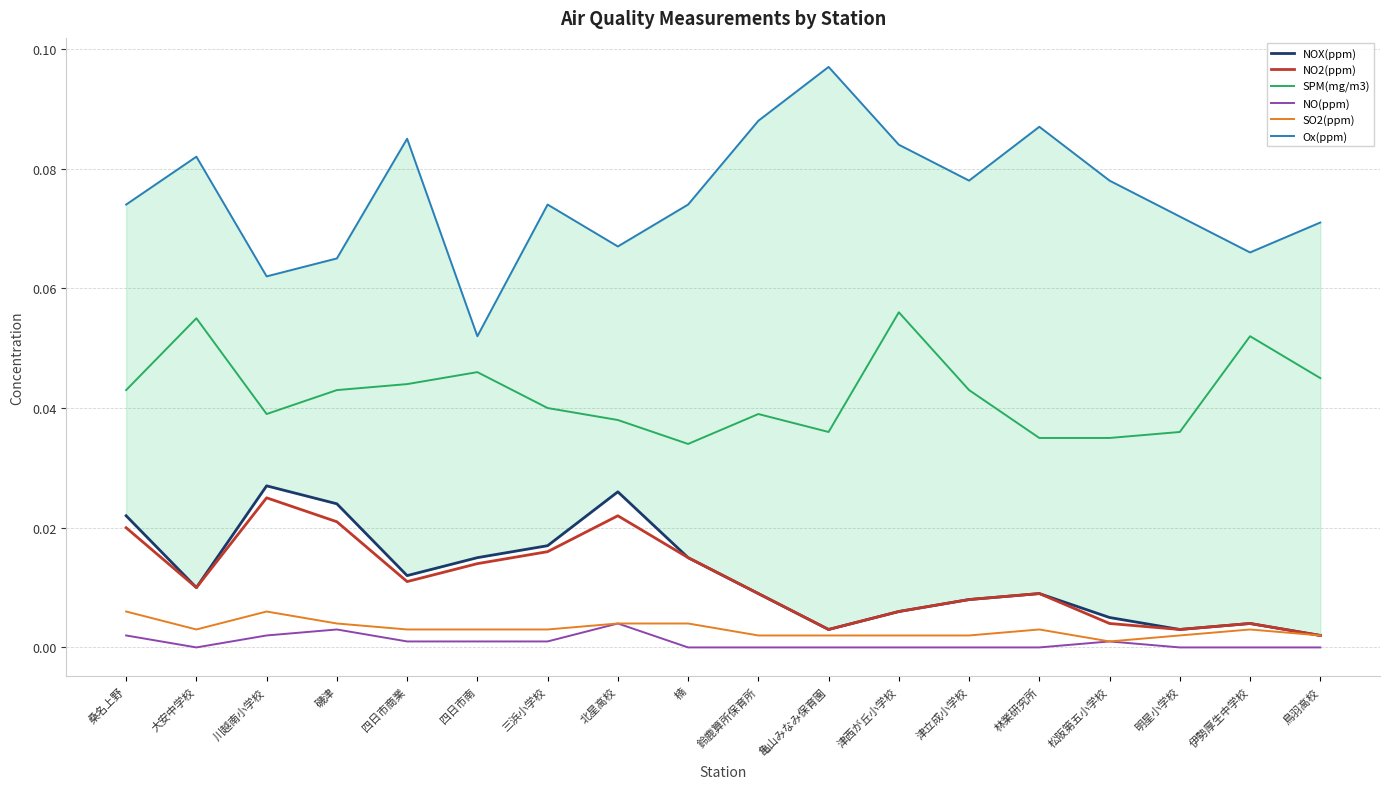

Reading right to left, extract all data points from this chart.

NOX(ppm): 鳥羽高校=0.0	伊勢厚生中学校=0.0	明星小学校=0.0	松阪第五小学校=0.0	林業研究所=0.0	津立成小学校=0.0	津西が丘小学校=0.0	亀山みなみ保育園=0.0	鈴鹿算所保育所=0.0	楠=0.0	北星高校=0.0	三浜小学校=0.0	四日市南=0.0	四日市商業=0.0	磯津=0.0	川越南小学校=0.0	大安中学校=0.0	桑名上野=0.0
NO2(ppm): 鳥羽高校=0.0	伊勢厚生中学校=0.0	明星小学校=0.0	松阪第五小学校=0.0	林業研究所=0.0	津立成小学校=0.0	津西が丘小学校=0.0	亀山みなみ保育園=0.0	鈴鹿算所保育所=0.0	楠=0.0	北星高校=0.0	三浜小学校=0.0	四日市南=0.0	四日市商業=0.0	磯津=0.0	川越南小学校=0.0	大安中学校=0.0	桑名上野=0.0
SPM(mg/m3): 鳥羽高校=0.0	伊勢厚生中学校=0.1	明星小学校=0.0	松阪第五小学校=0.0	林業研究所=0.0	津立成小学校=0.0	津西が丘小学校=0.1	亀山みなみ保育園=0.0	鈴鹿算所保育所=0.0	楠=0.0	北星高校=0.0	三浜小学校=0.0	四日市南=0.0	四日市商業=0.0	磯津=0.0	川越南小学校=0.0	大安中学校=0.1	桑名上野=0.0
NO(ppm): 鳥羽高校=0.0	伊勢厚生中学校=0.0	明星小学校=0.0	松阪第五小学校=0.0	林業研究所=0.0	津立成小学校=0.0	津西が丘小学校=0.0	亀山みなみ保育園=0.0	鈴鹿算所保育所=0.0	楠=0.0	北星高校=0.0	三浜小学校=0.0	四日市南=0.0	四日市商業=0.0	磯津=0.0	川越南小学校=0.0	大安中学校=0.0	桑名上野=0.0
SO2(ppm): 鳥羽高校=0.0	伊勢厚生中学校=0.0	明星小学校=0.0	松阪第五小学校=0.0	林業研究所=0.0	津立成小学校=0.0	津西が丘小学校=0.0	亀山みなみ保育園=0.0	鈴鹿算所保育所=0.0	楠=0.0	北星高校=0.0	三浜小学校=0.0	四日市南=0.0	四日市商業=0.0	磯津=0.0	川越南小学校=0.0	大安中学校=0.0	桑名上野=0.0
Ox(ppm): 鳥羽高校=0.1	伊勢厚生中学校=0.1	明星小学校=0.1	松阪第五小学校=0.1	林業研究所=0.1	津立成小学校=0.1	津西が丘小学校=0.1	亀山みなみ保育園=0.1	鈴鹿算所保育所=0.1	楠=0.1	北星高校=0.1	三浜小学校=0.1	四日市南=0.1	四日市商業=0.1	磯津=0.1	川越南小学校=0.1	大安中学校=0.1	桑名上野=0.1